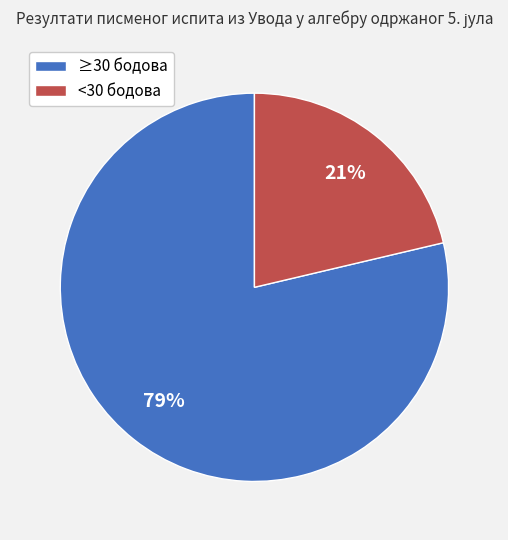

To the nearest percent, what is the combined percentage of <30 бодова and ≥30 бодова?

100%